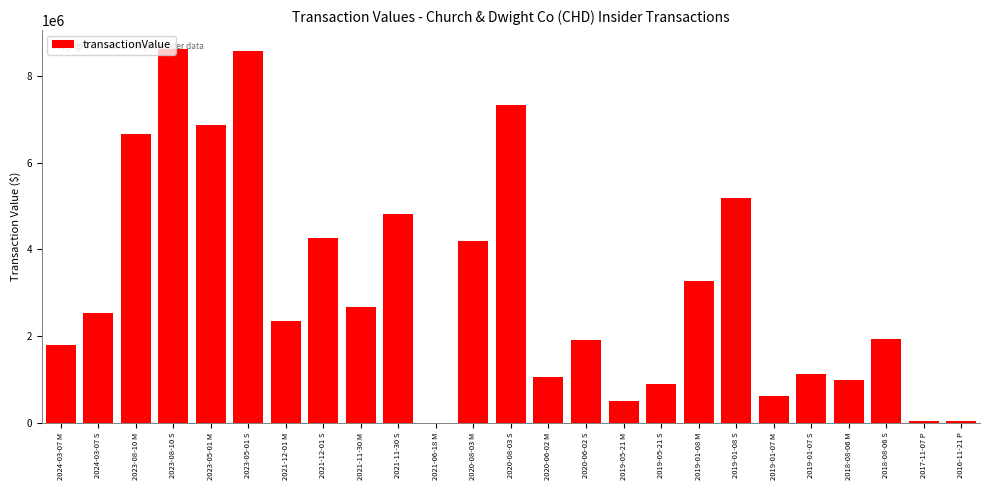

What is the greatest value displayed?

8622369